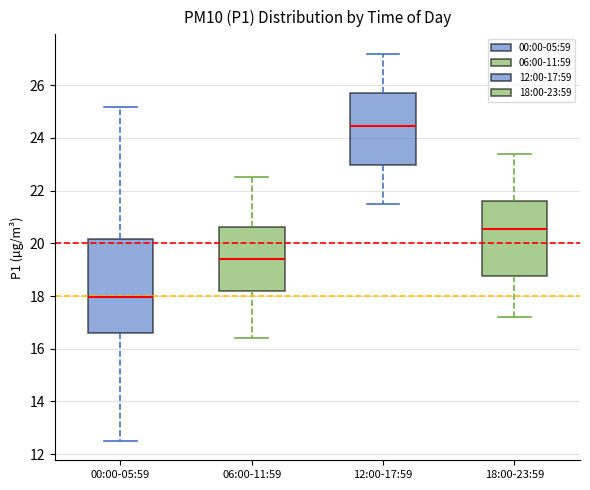

Reading left to right, read every box against the y-axis: the position of its median line, the range the box covers, and the ends of its whiskers. The values are not printed on the chart, so give them approximately, as read against the axis.

00:00-05:59: median 18.0, box 16.6 to 20.2, whiskers 12.6 to 25.2
06:00-11:59: median 19.4, box 18.2 to 20.6, whiskers 16.4 to 22.6
12:00-17:59: median 24.4, box 23.0 to 25.8, whiskers 21.6 to 27.2
18:00-23:59: median 20.6, box 18.8 to 21.6, whiskers 17.2 to 23.4